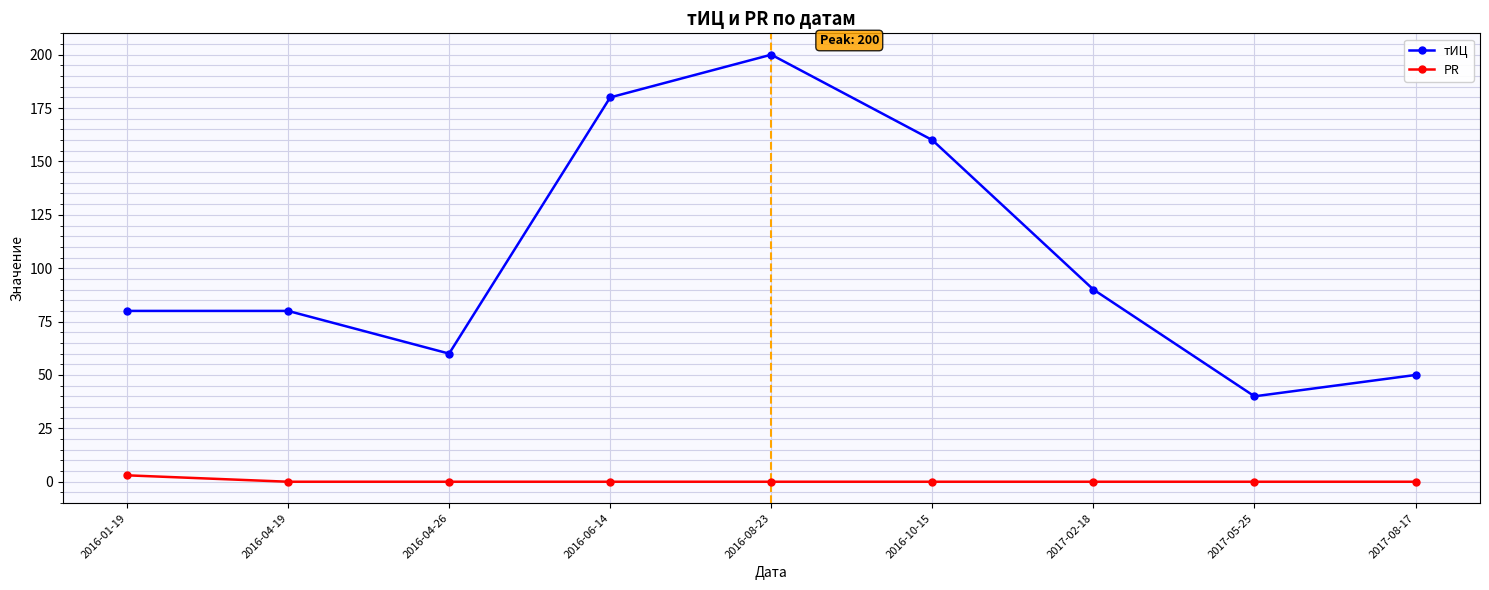

What is the maximum value for тИЦ?

200